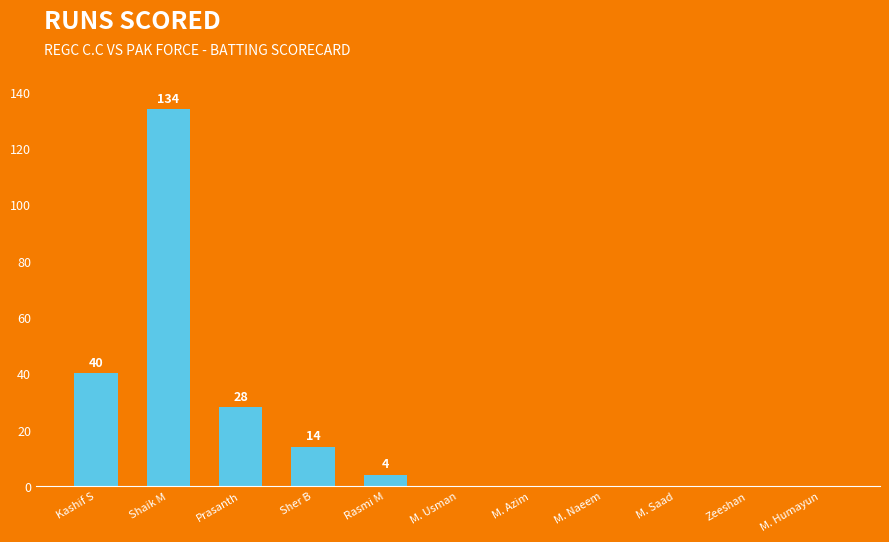

The value at Rasmi M is 4. True or false?

True